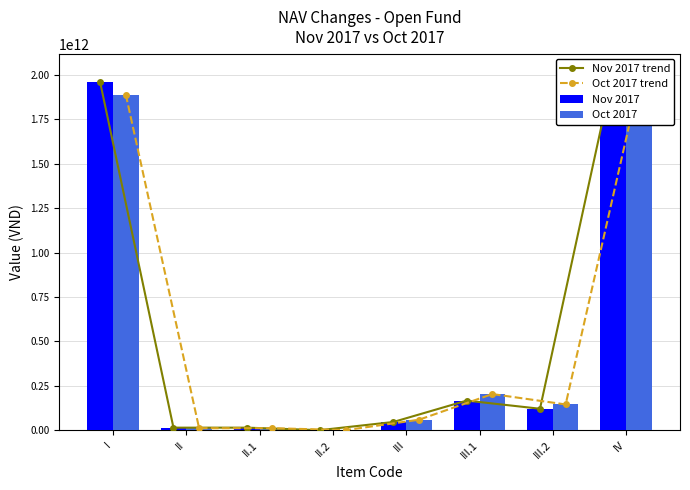

Which series has the widest spread of values?

Nov 2017 trend